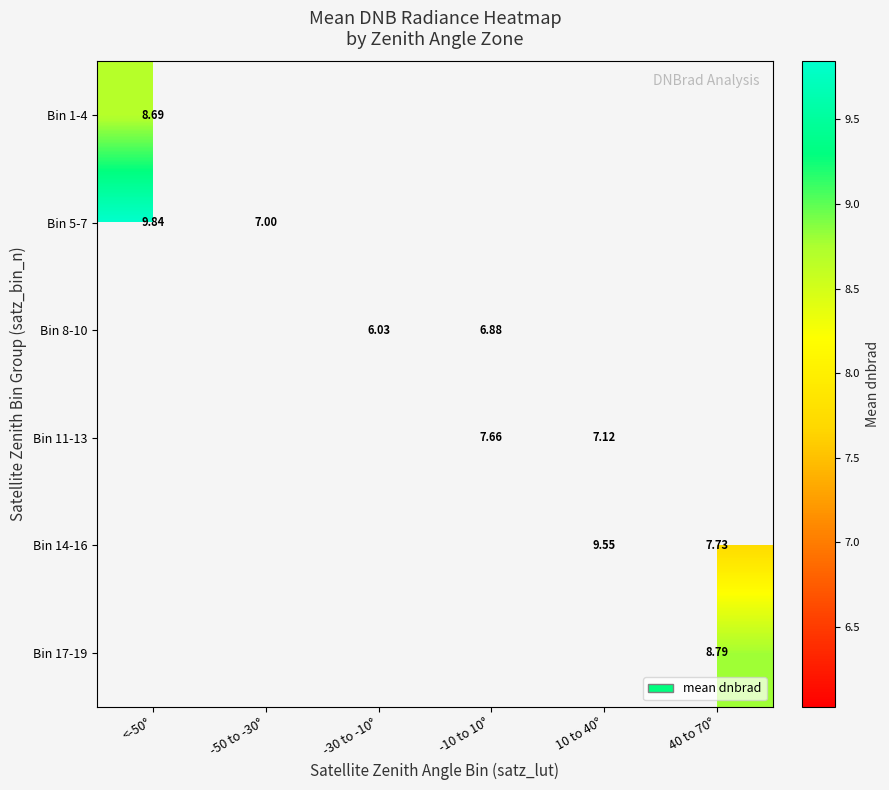

At how many categories does at least one series exceed 8?

3